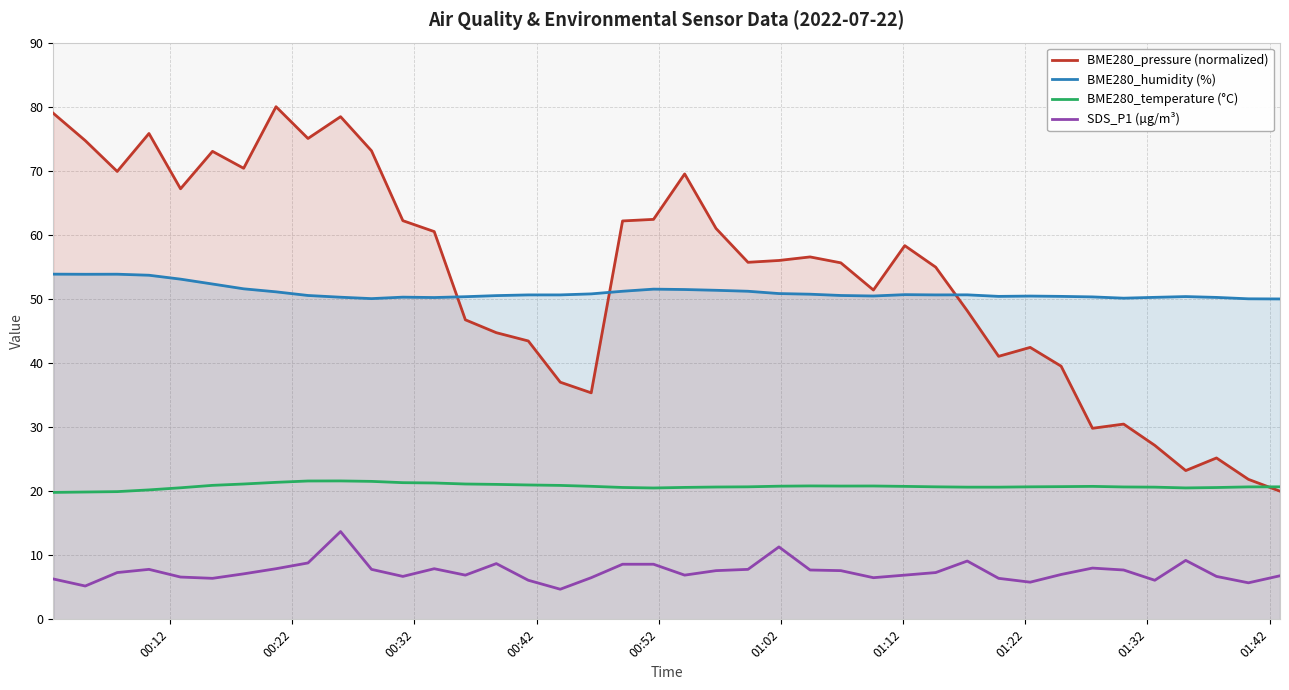

Rank the series by their maximum value, from lowest to highest.

SDS_P1 (µg/m³), BME280_temperature (°C), BME280_humidity (%), BME280_pressure (normalized)